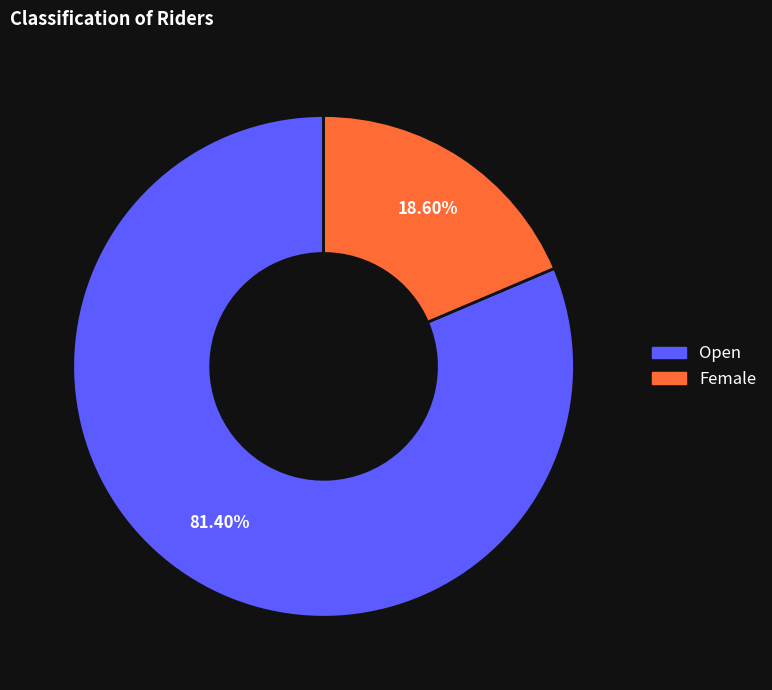

Does any single category account for the majority?

Yes